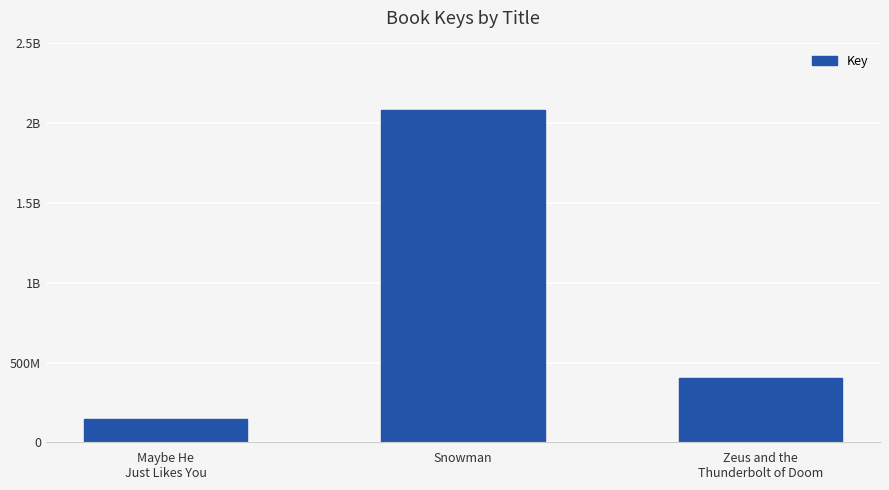

Reading left to right, list all the values displayed in this chart.

144637348	2085758331	402204928